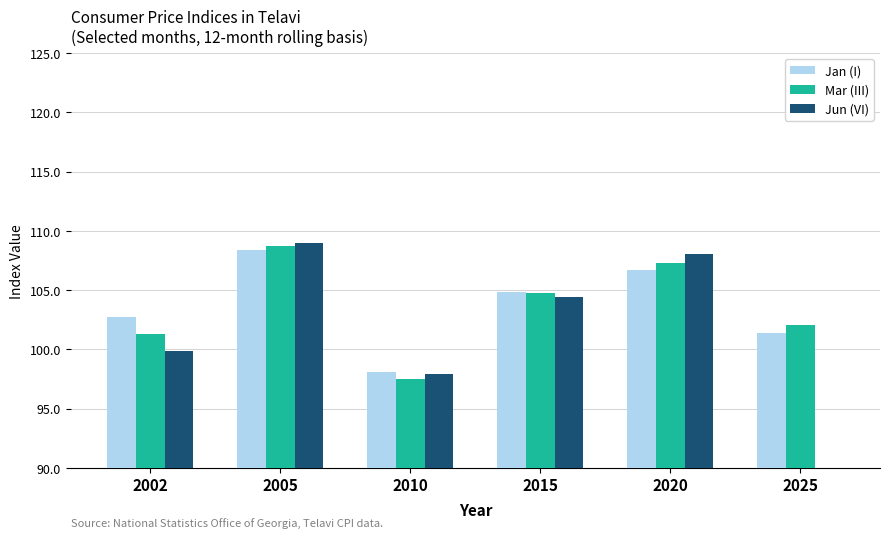

What are all the series names shown in the legend?

Jan (I), Mar (III), Jun (VI)